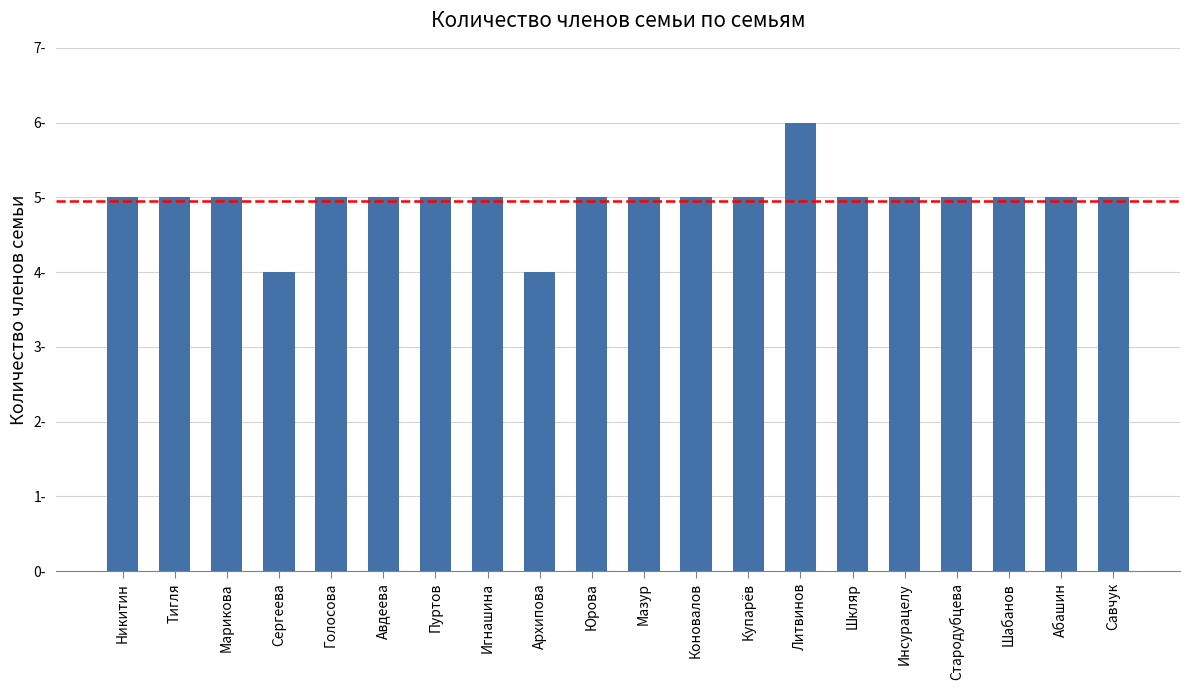

Count the values in the range 5 to 6.

18